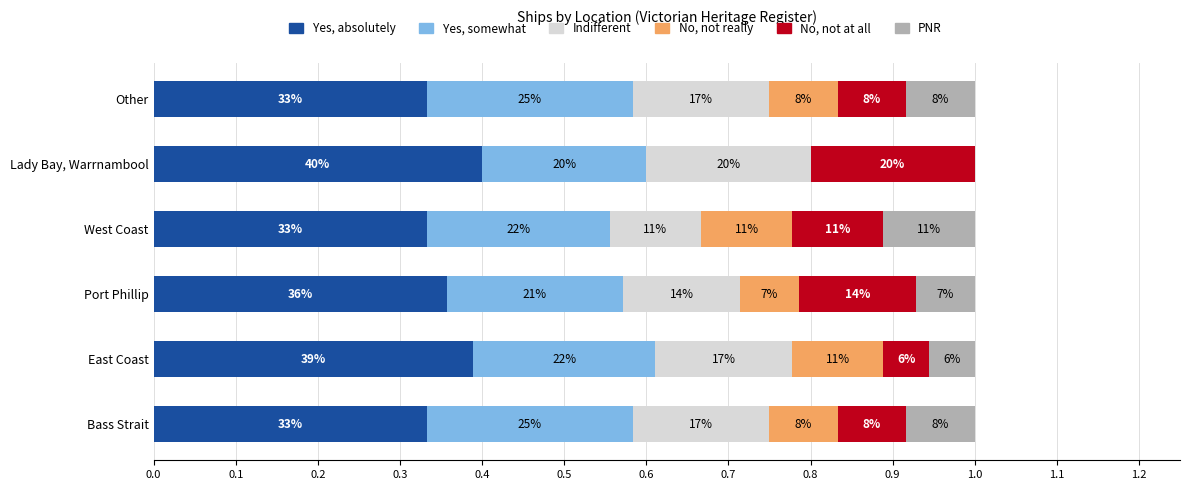

Which series has the largest range (max minus min)?

No, not at all